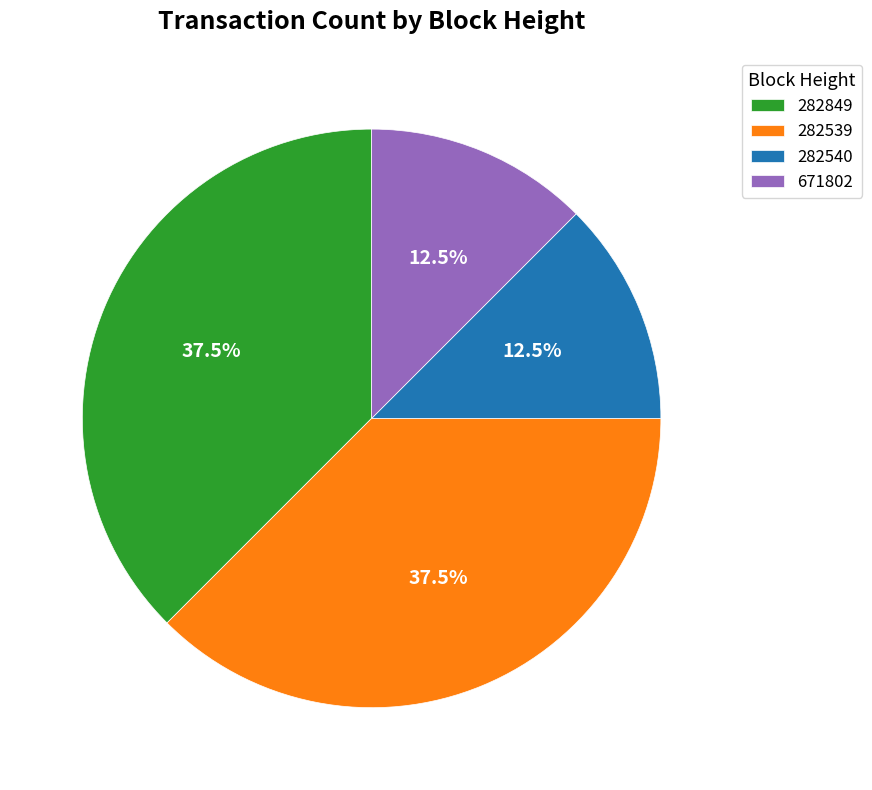

What is the ratio of the value at 282849 to the value at 671802?

3.0